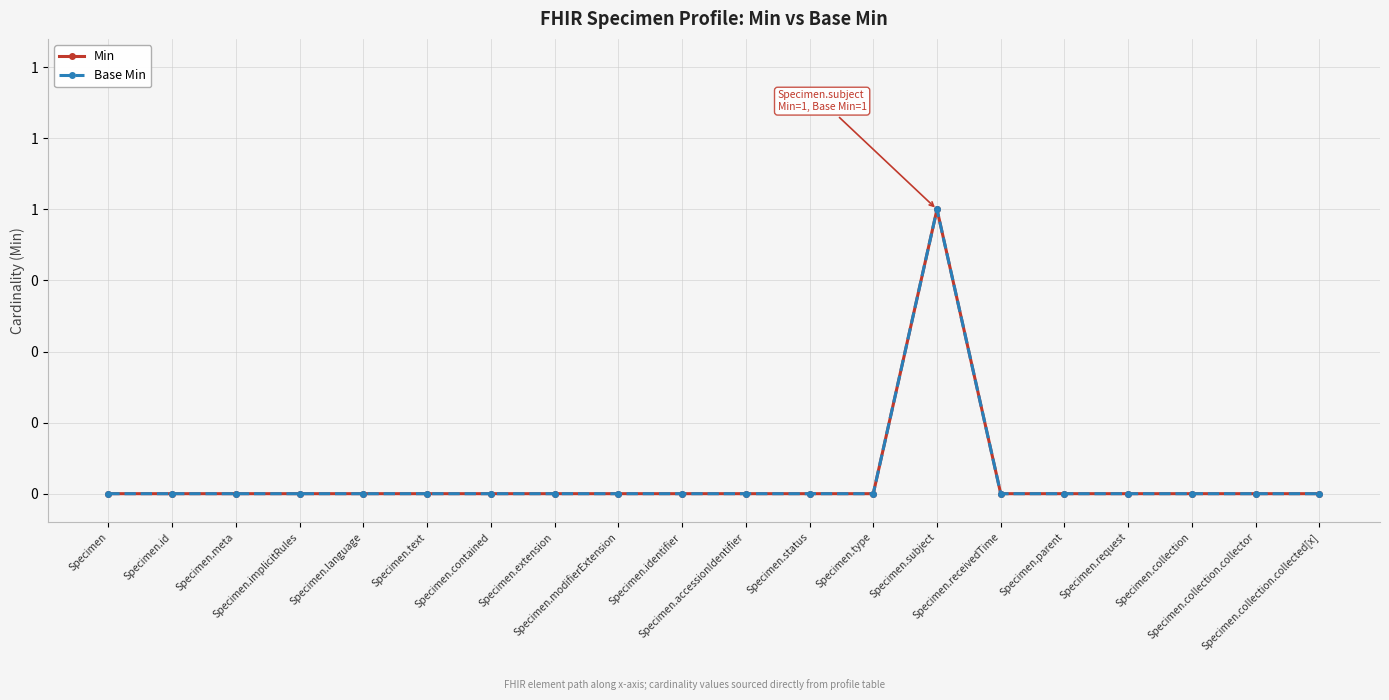

At which category is the sum across all series the highest?

Specimen.subject